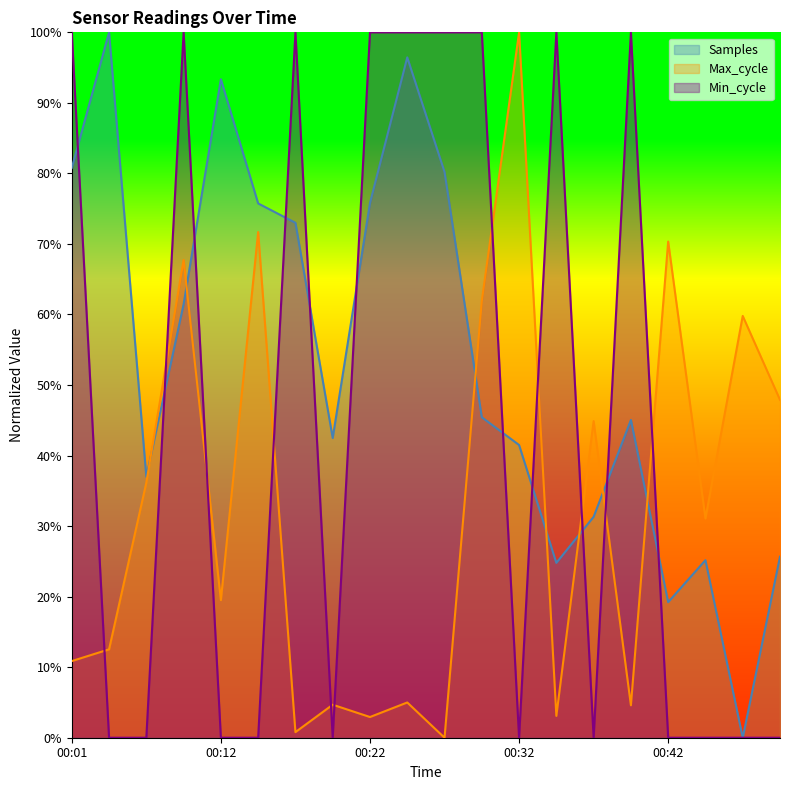

Between which two adjacent categories do Samples and Max_cycle first intersect?

00:06 and 00:09